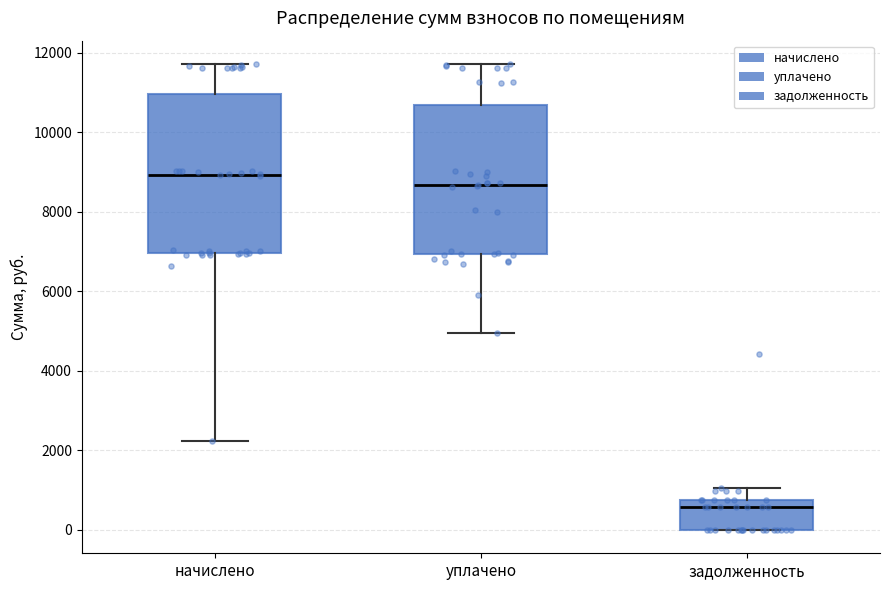

Reading left to right, read every box against the y-axis: the position of its median line, the range the box covers, and the ends of its whiskers. The values are not printed on the chart, so give them approximately, as read against the axis.

начислено: median 9000, box 7000 to 11000, whiskers 2200 to 11800
уплачено: median 8600, box 7000 to 10600, whiskers 5000 to 11800
задолженность: median 600, box 0 to 800, whiskers 0 to 1000